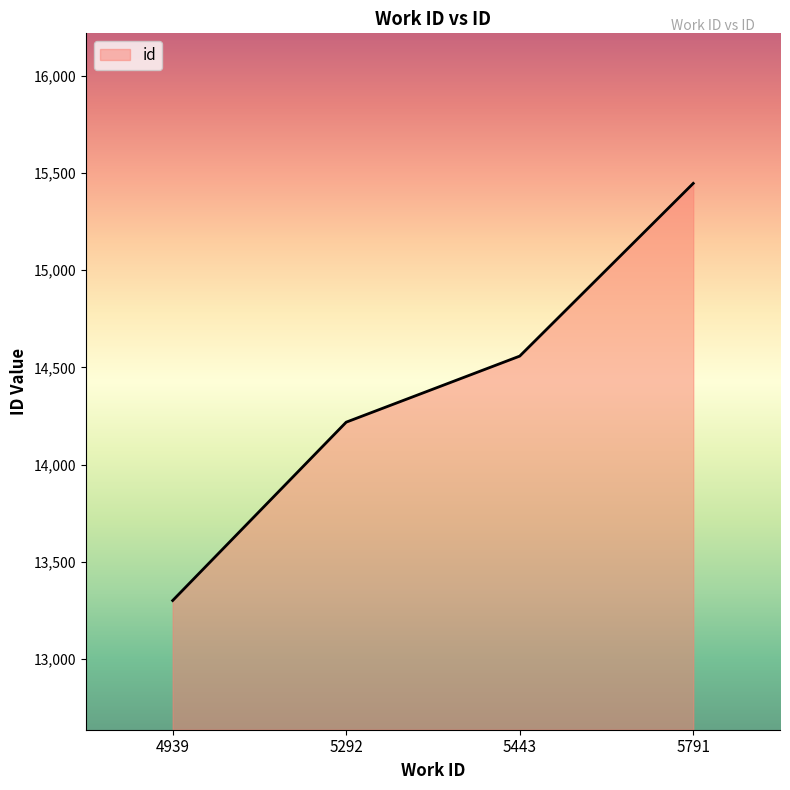

Approximately how many times larger is the value at 5443 compared to 5292?

1.0